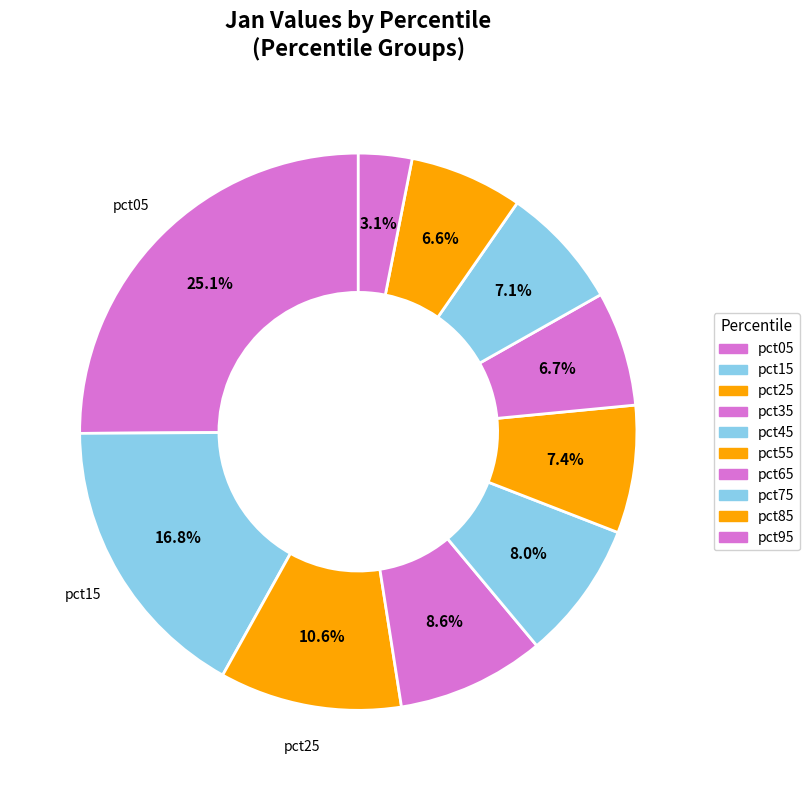

Does pct35 represent more than half of the total?

No